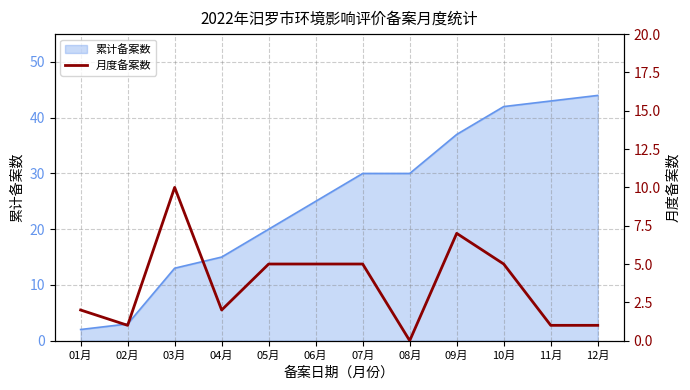

How many lines are shown in the chart?

1